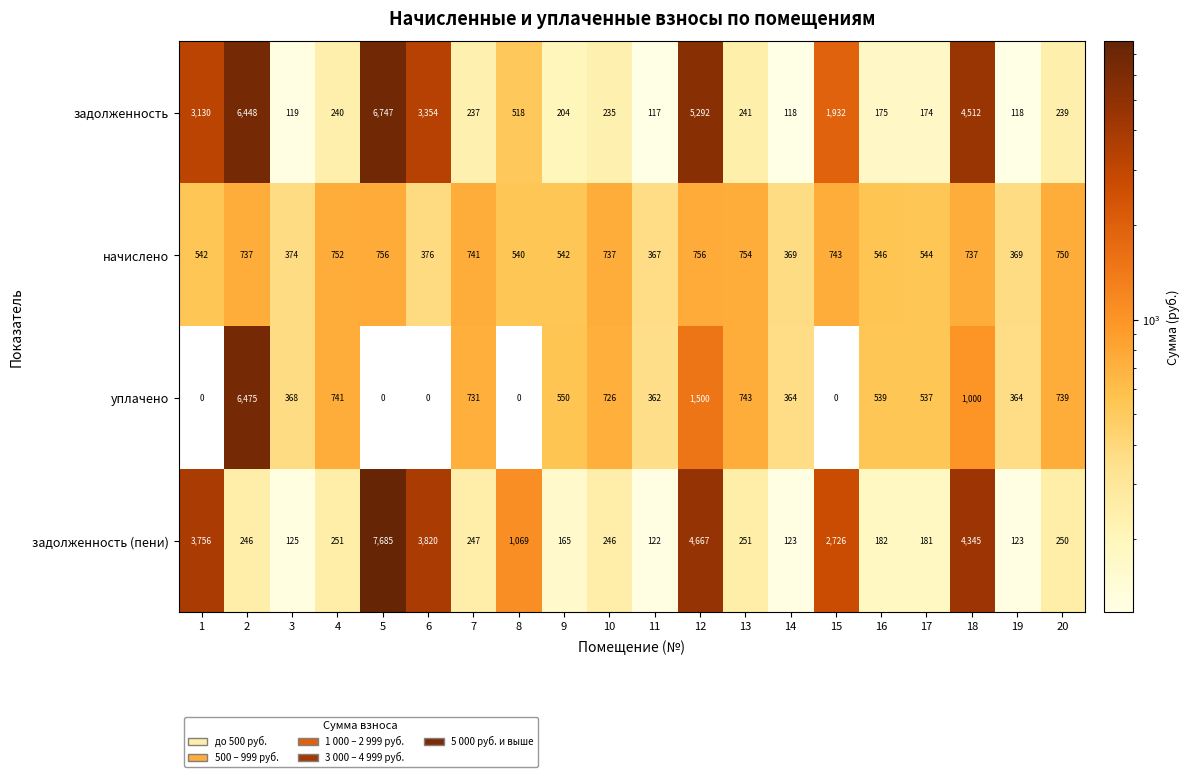

What is the spread (max minus min) of values at 4?

512